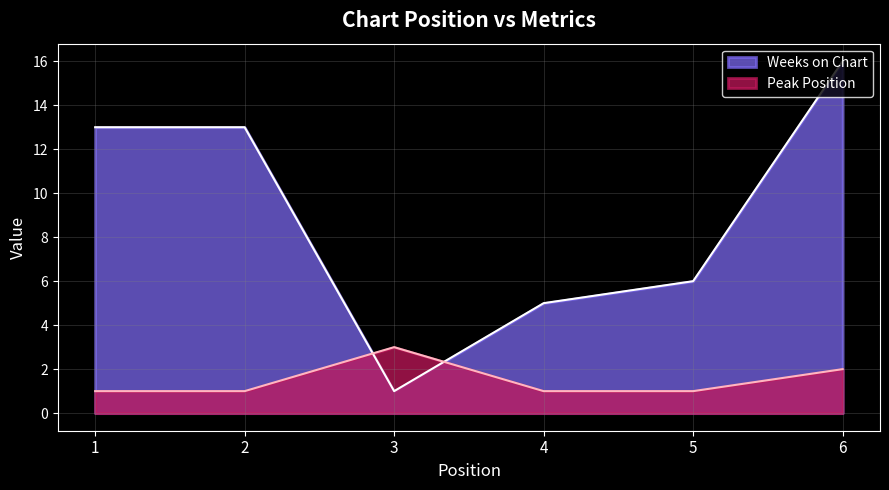

At 3, list the series in order from largest to smallest.

Peak Position, Weeks on Chart